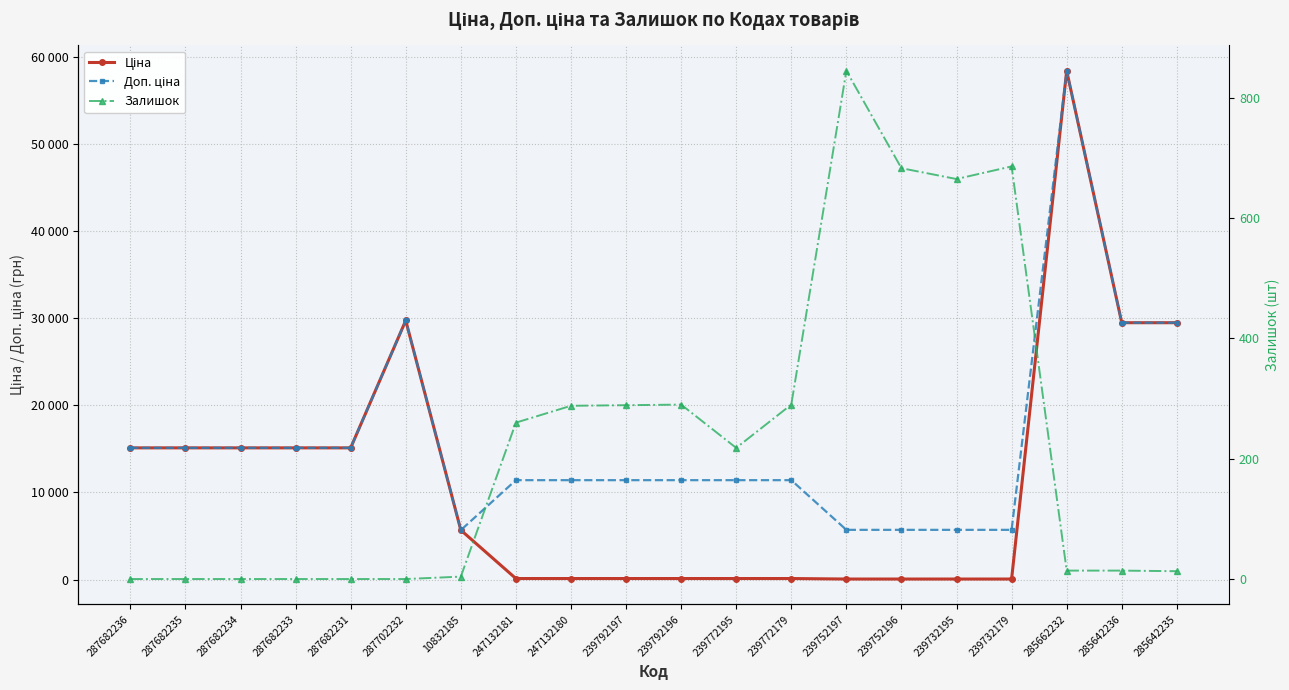

At which label does Доп. ціна reach its minimum?

10832185